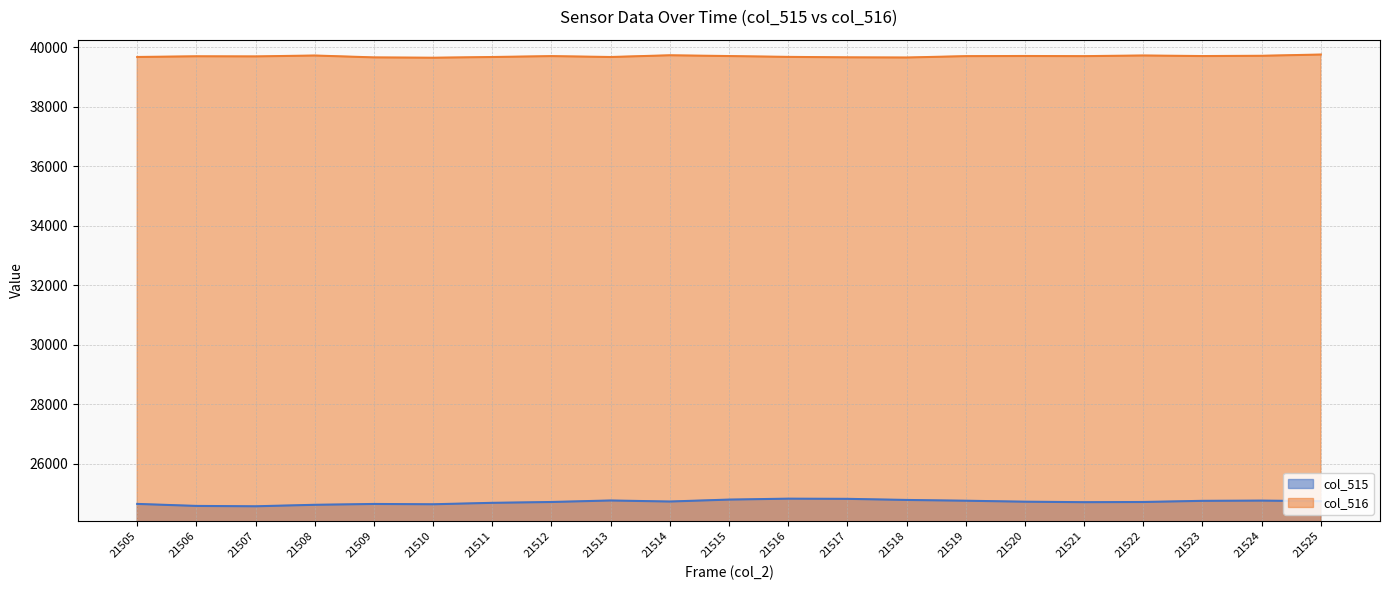

What is the value of the col_515 point at the 9th from the left?

24763